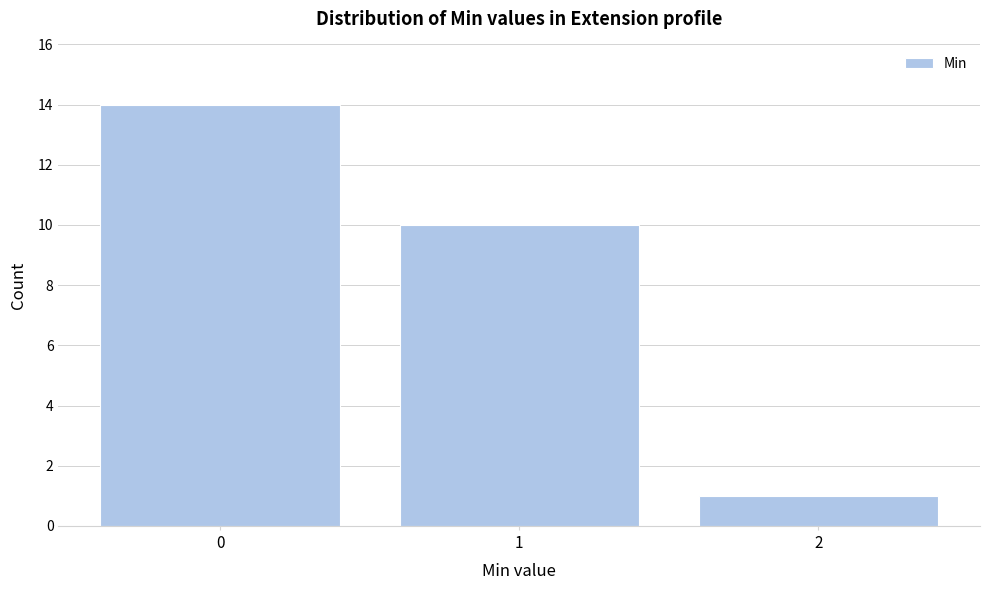

Reading left to right, list every bar in this chart as the range it spans on the x-axis followed by its height. The values are not printed on the chart, so give them approximately, as read against the axis.

-0.5 to 0.5: 14
0.5 to 1.5: 10
1.5 to 2.5: 1